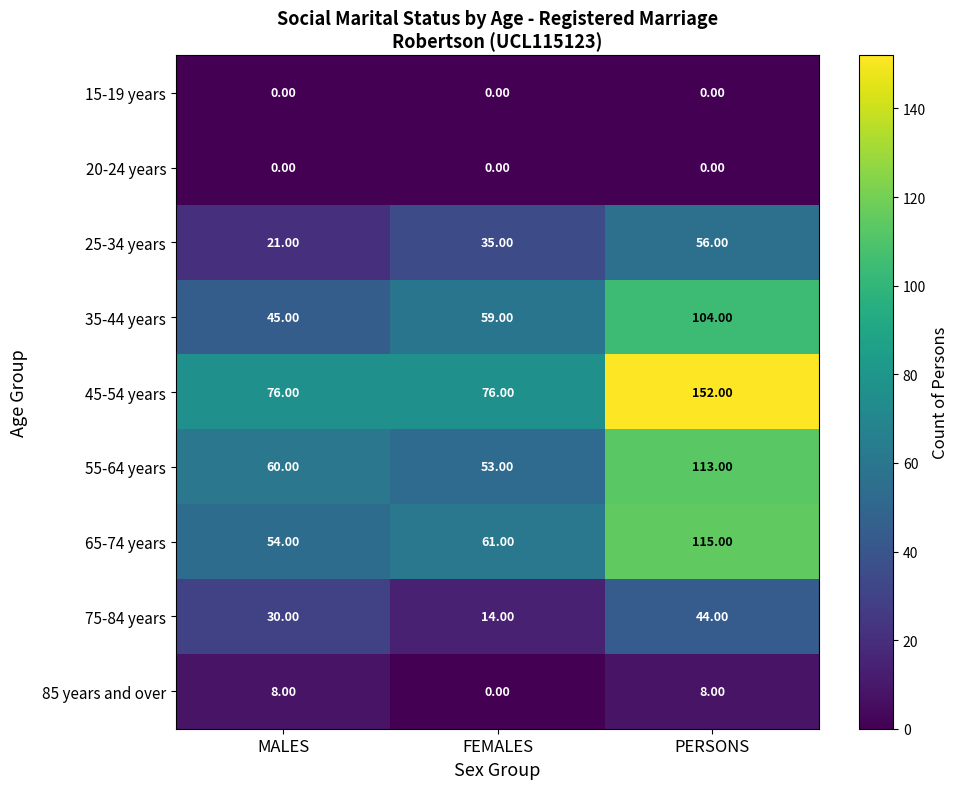

Which series has the largest total across all categories?

45-54 years